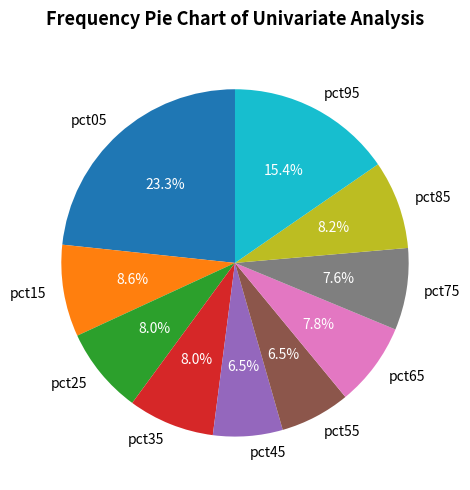

Which has a higher value, pct35 or pct55?

pct35